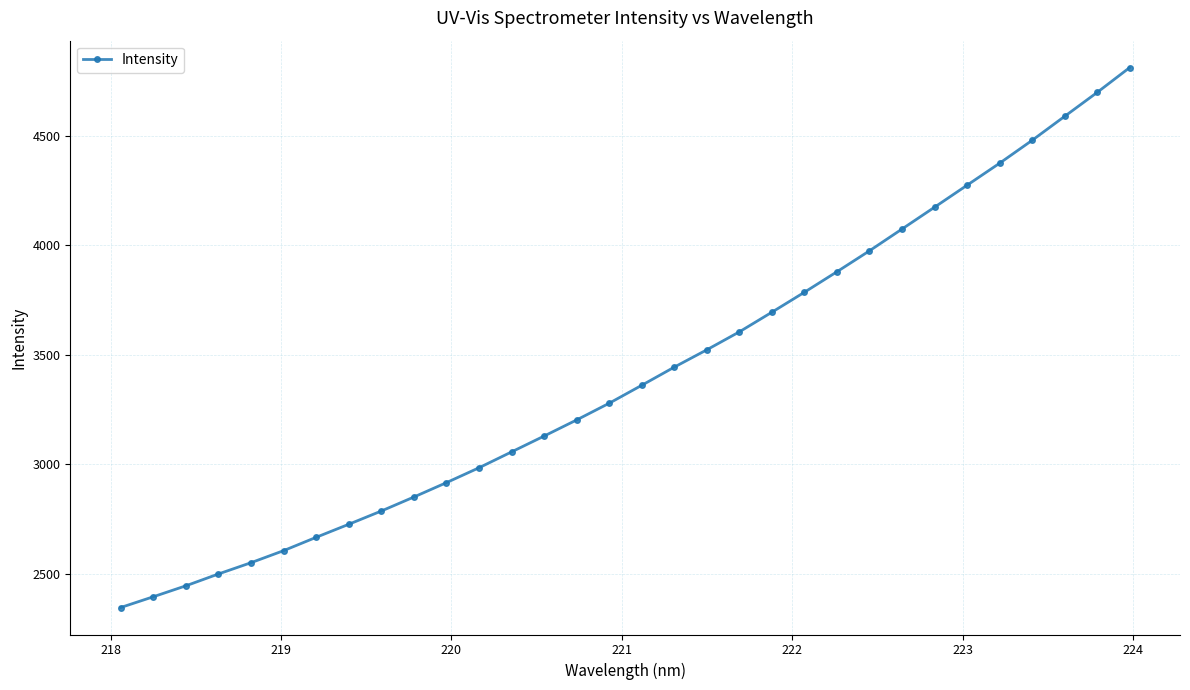

What is the value of the 26th point from the left?

4173.8